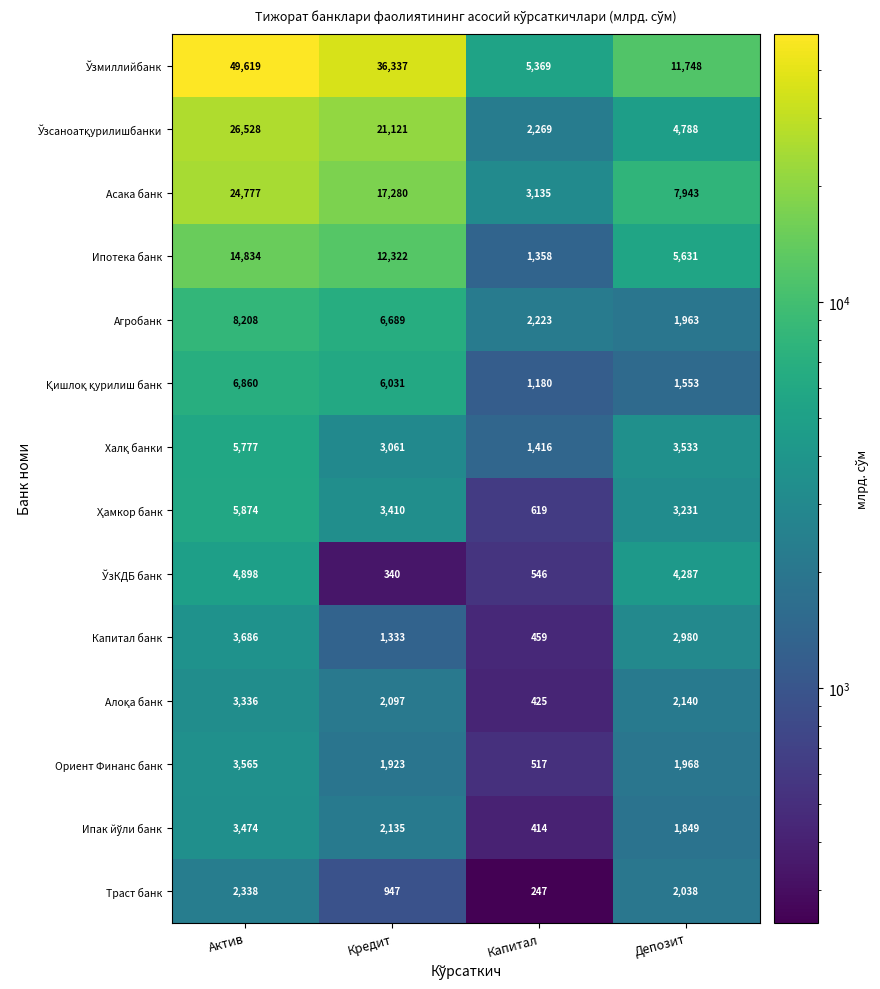

At which category is the sum across all series the highest?

Актив